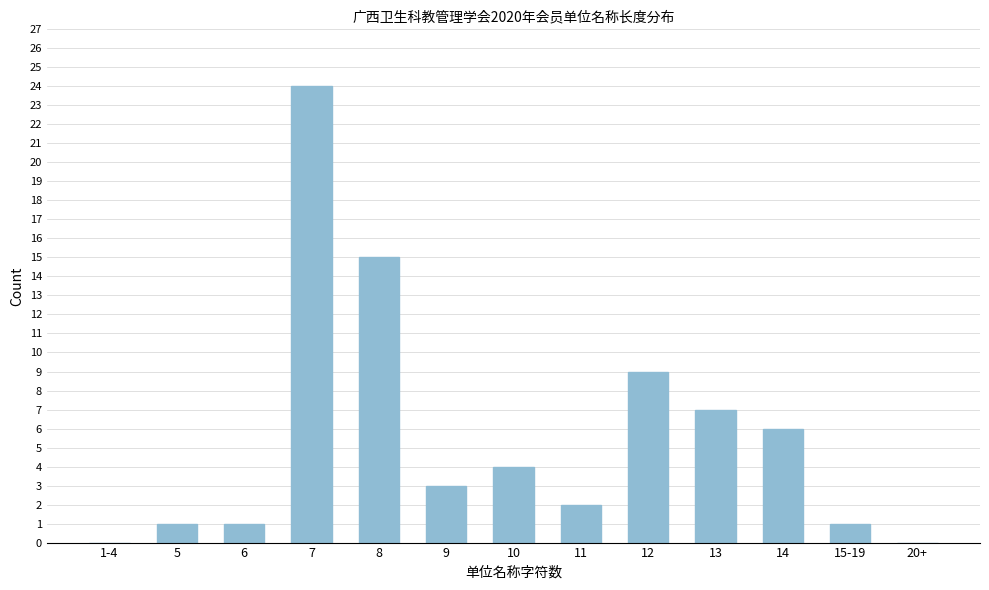

Reading left to right, what are all the values shown in this chart?

1-4=0	5=1	6=1	7=24	8=15	9=3	10=4	11=2	12=9	13=7	14=6	15-19=1	20+=0